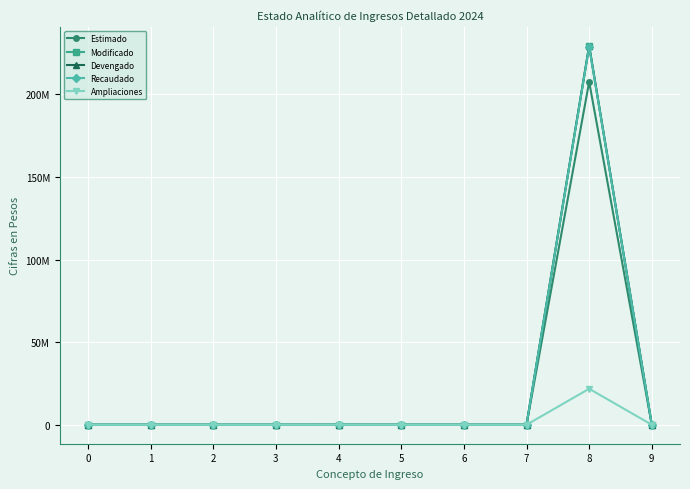

Reading left to right, list all the values displayed in this chart.

Estimado: 0	0	0	0	0	0	0	0	207642163	0
Modificado: 0	0	0	0	12101	0	0	0	229450667	0
Devengado: 0	0	0	0	12101	0	0	0	229450667	0
Recaudado: 0	0	0	0	12101	0	0	0	228974572	0
Ampliaciones: 0	0	0	0	12101	0	0	0	21808504	0